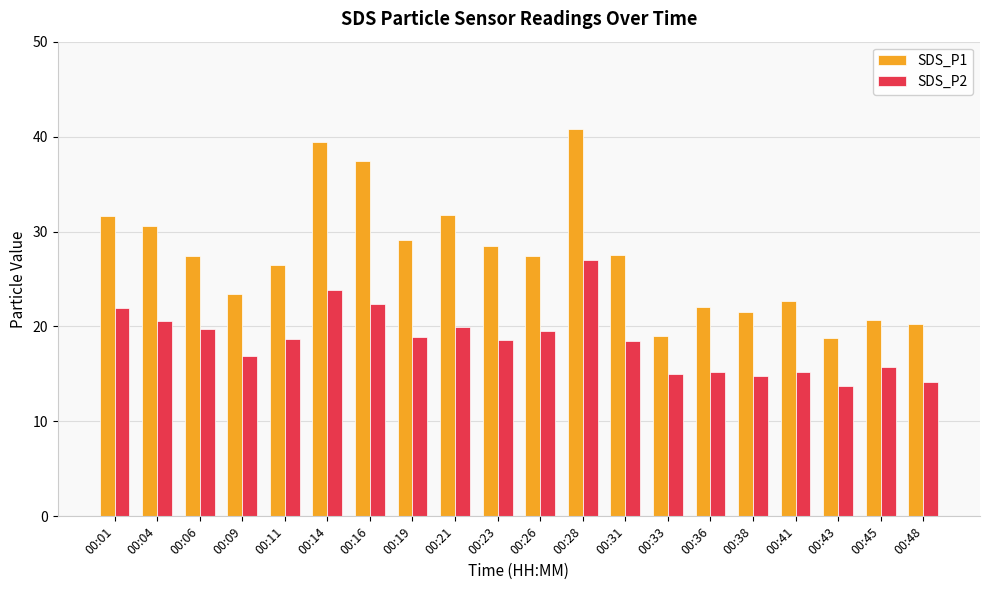

What is the difference between the maximum and minimum values in the SDS_P1 series?

22.1